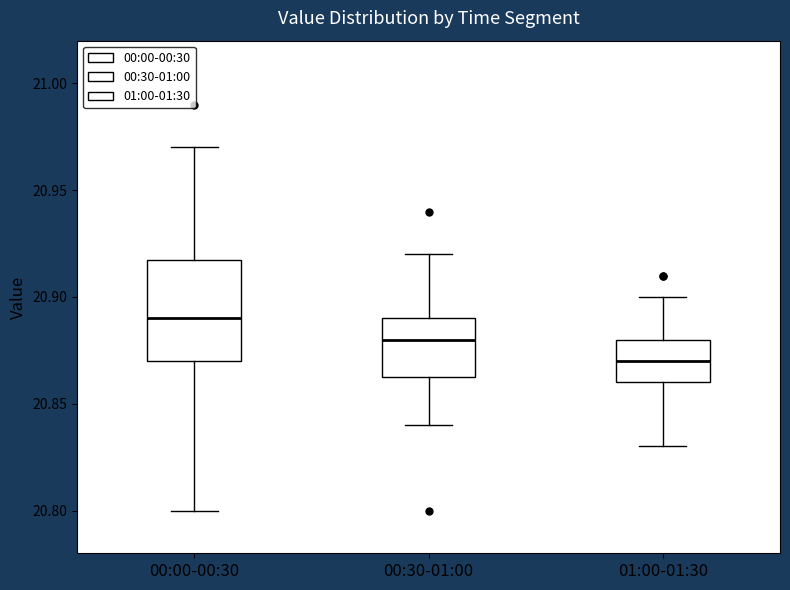

Reading left to right, read every box against the y-axis: the position of its median line, the range the box covers, and the ends of its whiskers. The values are not printed on the chart, so give them approximately, as read against the axis.

00:00-00:30: median 20.890, box 20.870 to 20.920, whiskers 20.800 to 20.970
00:30-01:00: median 20.880, box 20.865 to 20.890, whiskers 20.840 to 20.920
01:00-01:30: median 20.870, box 20.860 to 20.880, whiskers 20.830 to 20.900